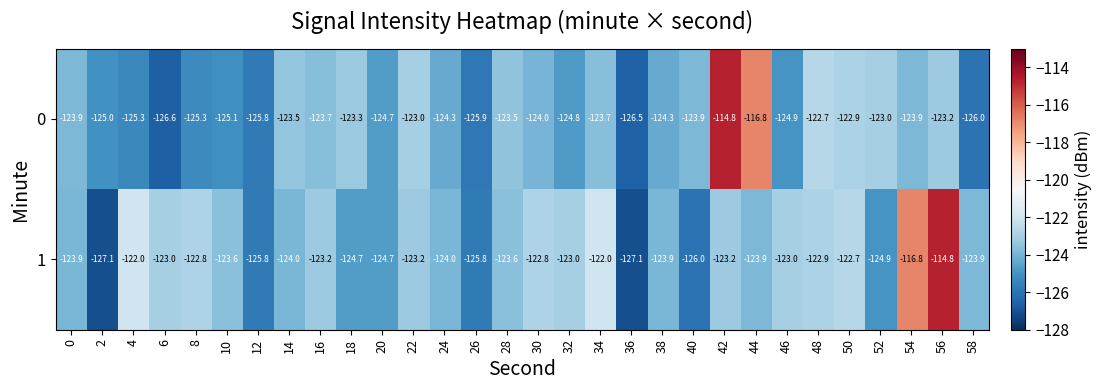

What is the highest value of the 0 series?

-114.8